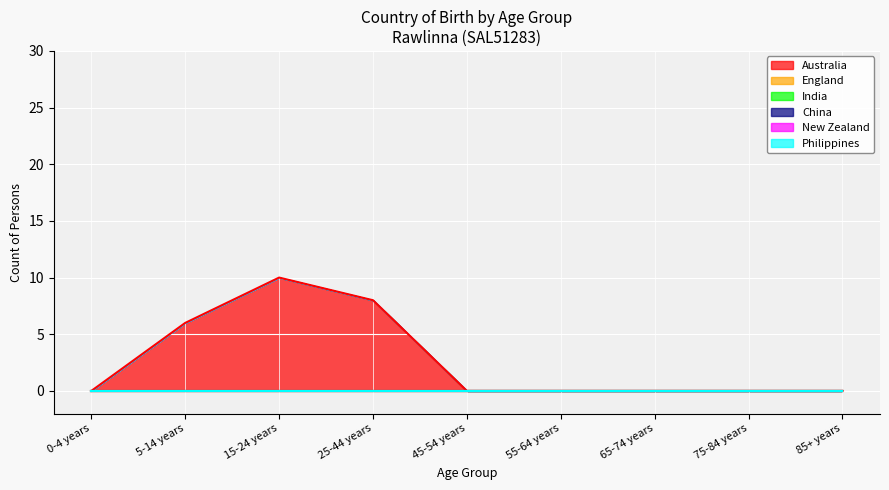

Reading left to right, transcribe all the data shown in this chart.

Australia: 0	6	10	8	0	0	0	0	0
England: 0	0	0	0	0	0	0	0	0
India: 0	0	0	0	0	0	0	0	0
China: 0	0	0	0	0	0	0	0	0
New Zealand: 0	0	0	0	0	0	0	0	0
Philippines: 0	0	0	0	0	0	0	0	0